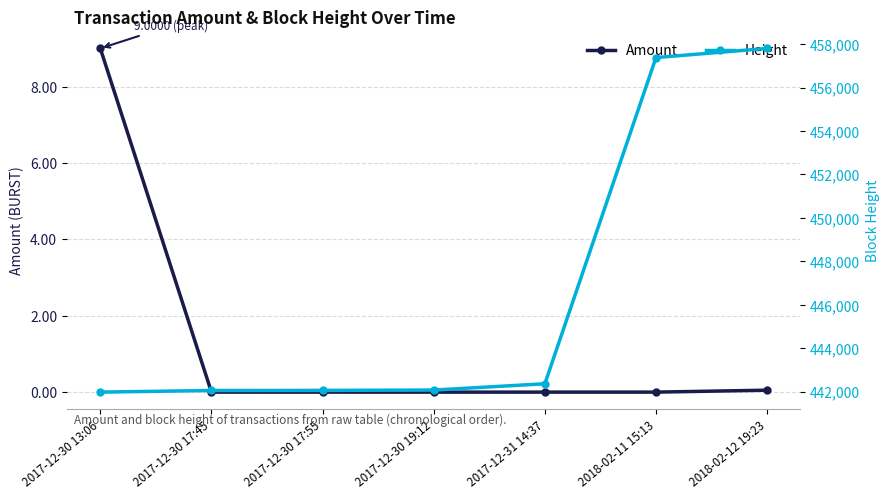

Which series has the largest total across all categories?

Height